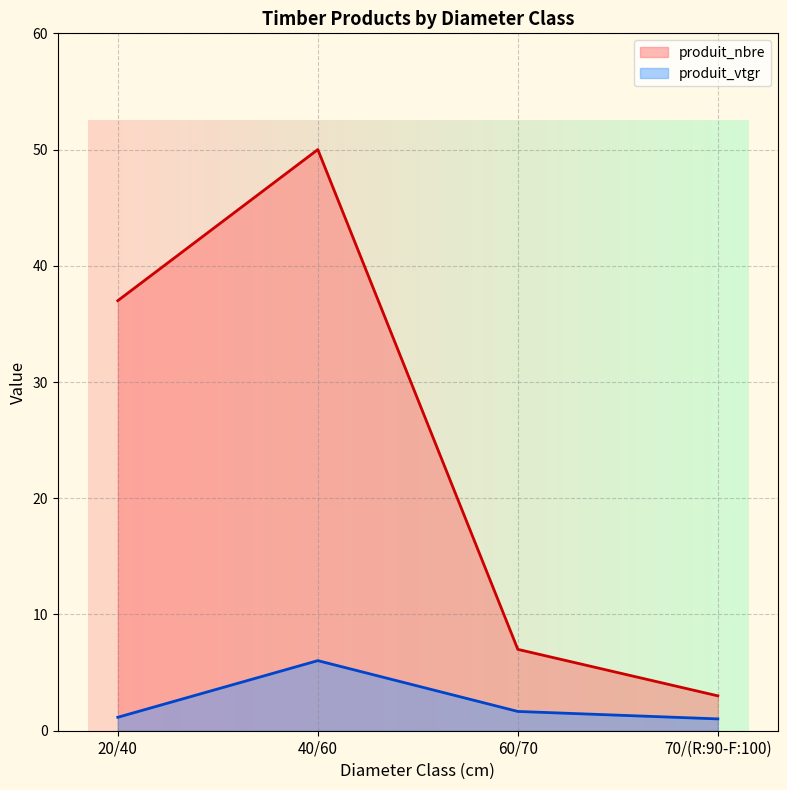

Reading left to right, transcribe all the data shown in this chart.

produit_nbre (line): 37.0	50.0	7.0	3.0
produit_vtgr (line): 1.2	6.0	1.7	1.0